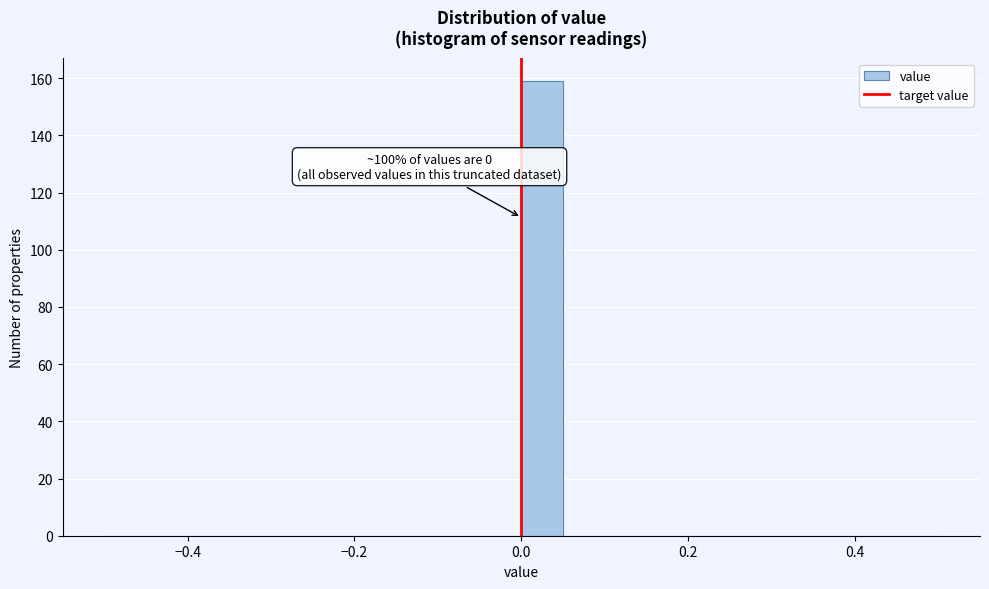

Read against the x-axis, roughly where is the centre of the tallest bar?

0.02